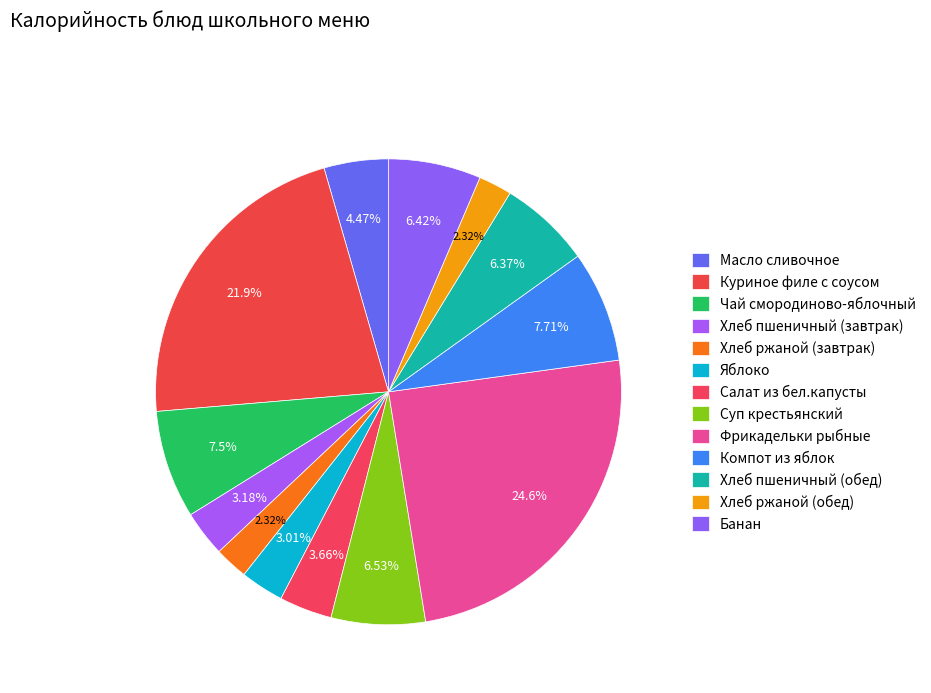

Rank the categories by value from highest to lowest.

Фрикадельки рыбные, Куриное филе с соусом, Компот из яблок, Чай смородиново-яблочный, Суп крестьянский, Банан, Хлеб пшеничный (обед), Масло сливочное, Салат из бел.капусты, Хлеб пшеничный (завтрак), Яблоко, Хлеб ржаной (завтрак), Хлеб ржаной (обед)